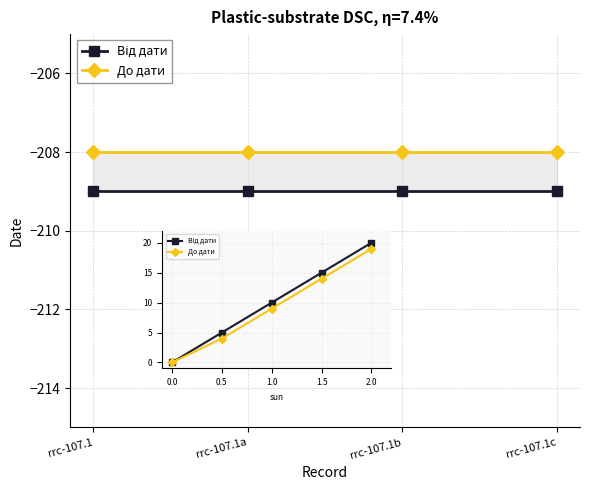

What is the difference between the highest and lowest values at rrc-107.1b?

1